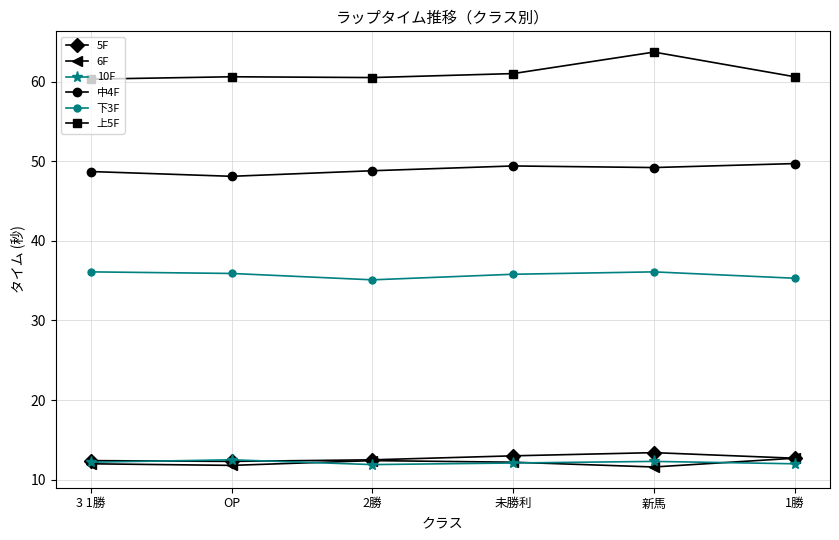

What is the lowest value of the 5F series?

12.3